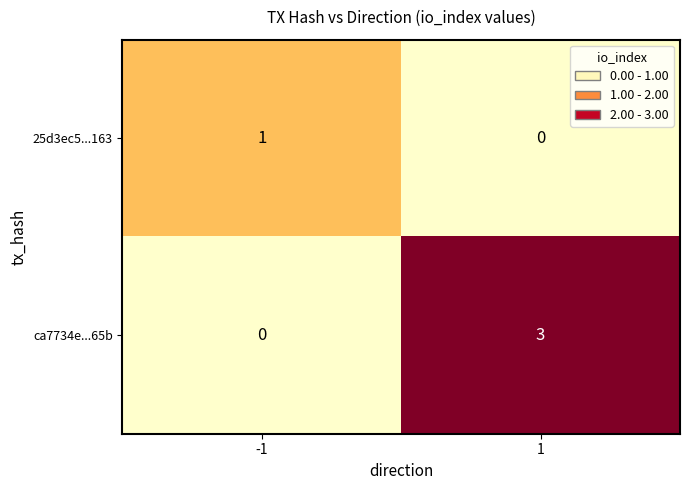

Which series has the largest total across all categories?

ca7734e...65b